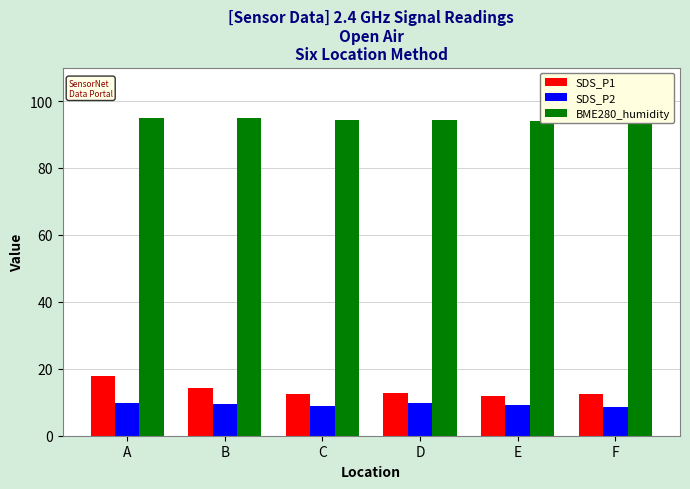

Rank the series at C from highest to lowest value.

BME280_humidity, SDS_P1, SDS_P2